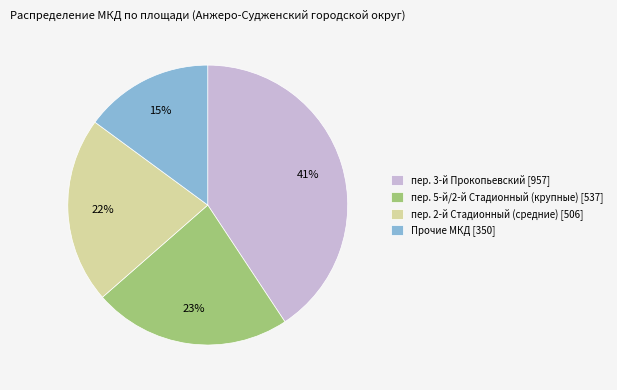

To the nearest percent, what is the average slice percentage?

25%